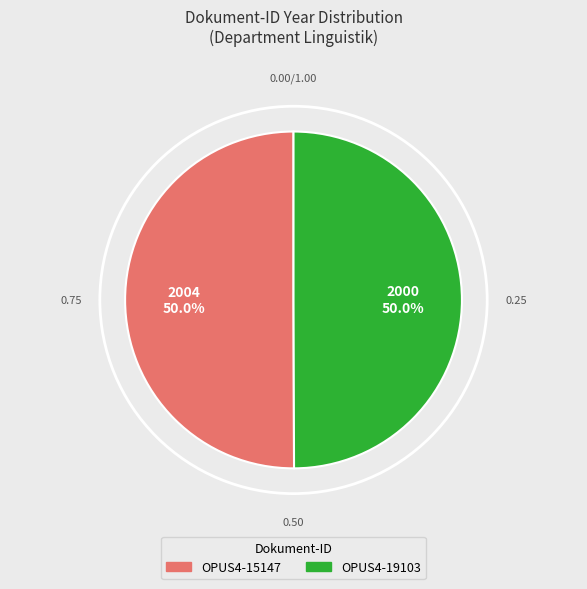

To the nearest percent, what portion does OPUS4-15147 represent?

50%